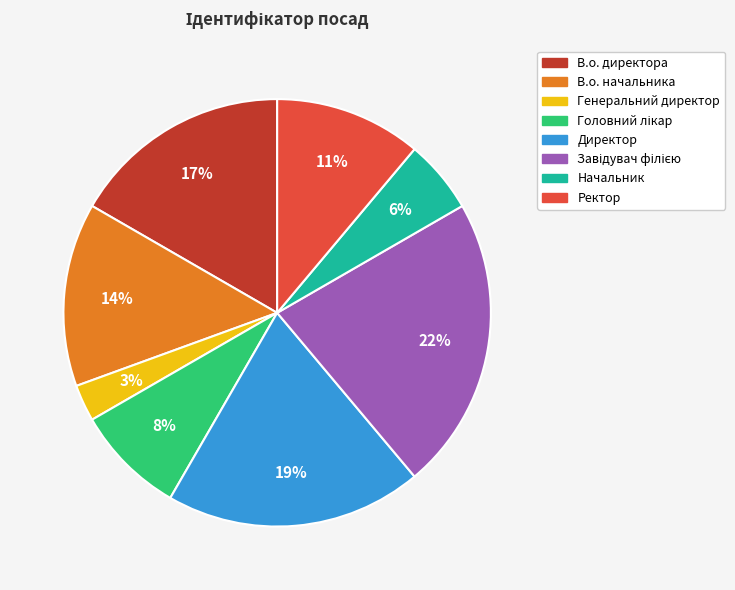

Do В.о. директора and Директор together represent more than half of the pie?

No